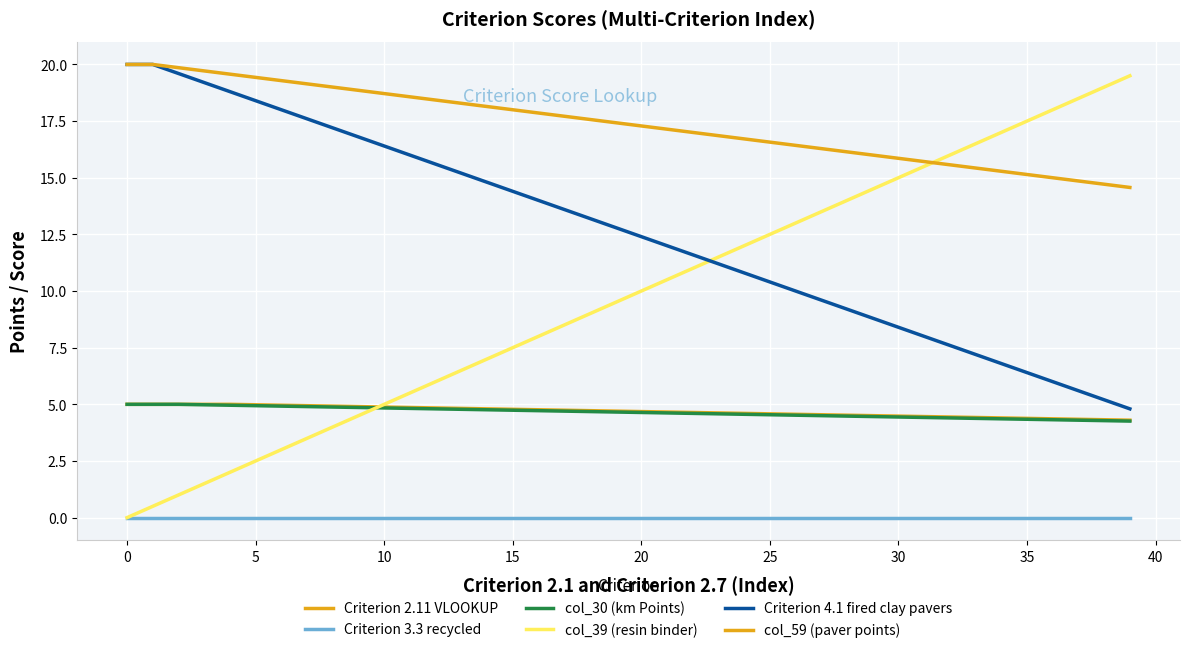

How many times do col_39 (resin binder) and col_30 (km Points) cross each other?

1